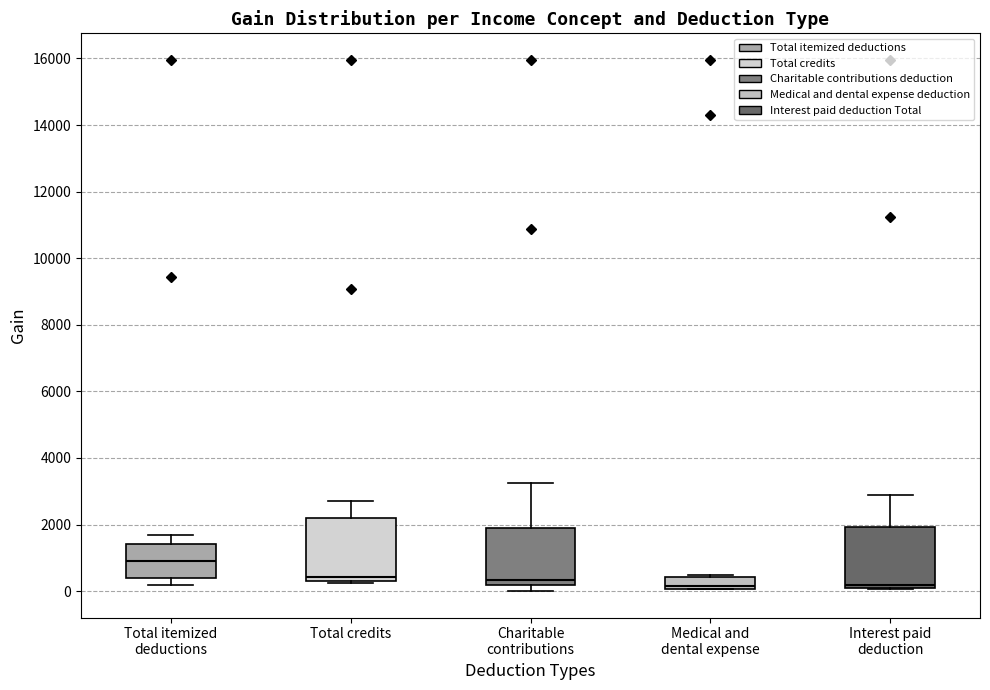

Where does the median line of the box for Medical and dental expense sit on the y-axis? The values are not printed on the chart, so give them approximately, as read against the axis.

200